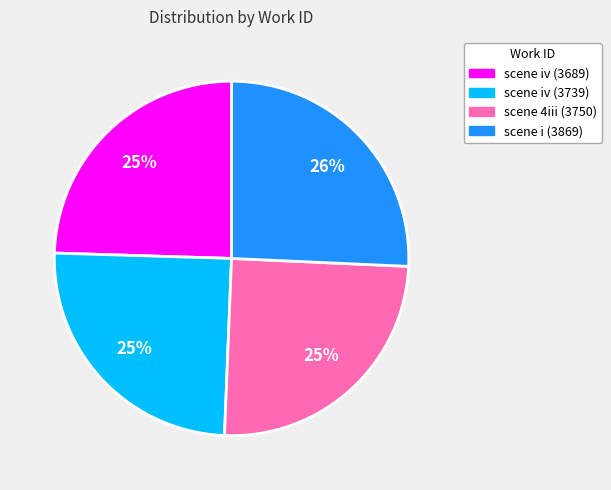

Is there any slice that represents more than half of the pie?

No